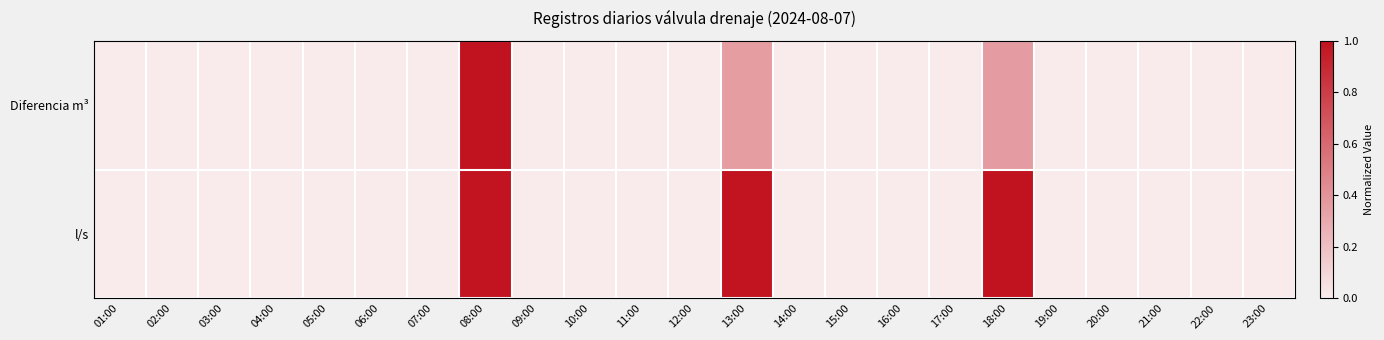

Which has a higher value, 21:00 or 05:00?

21:00